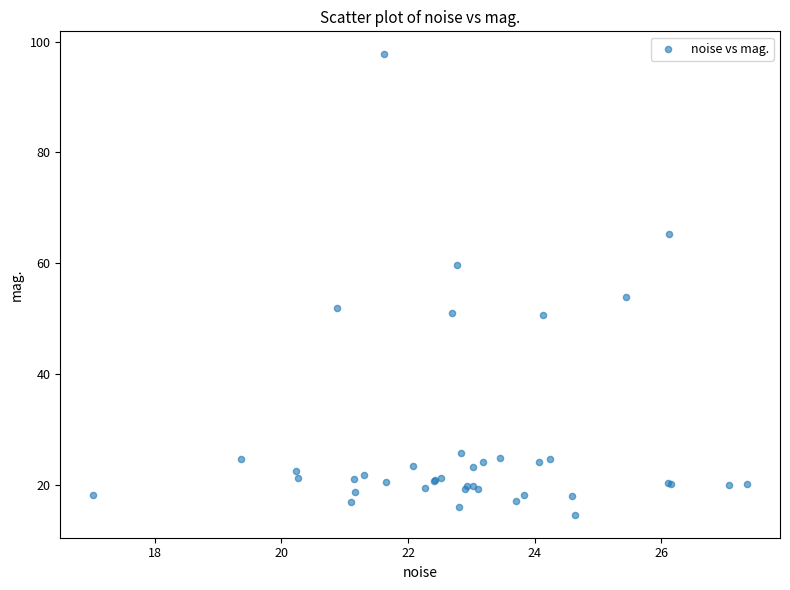

What Y value in the scatter plot is closest to 56?

53.9